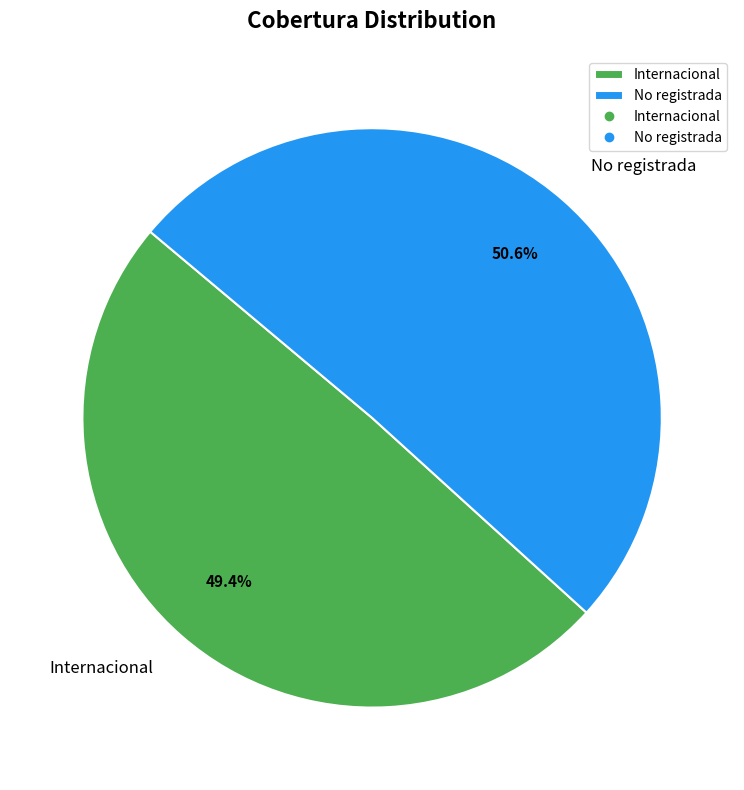

To the nearest percent, what is the combined percentage of No registrada and Internacional?

100%